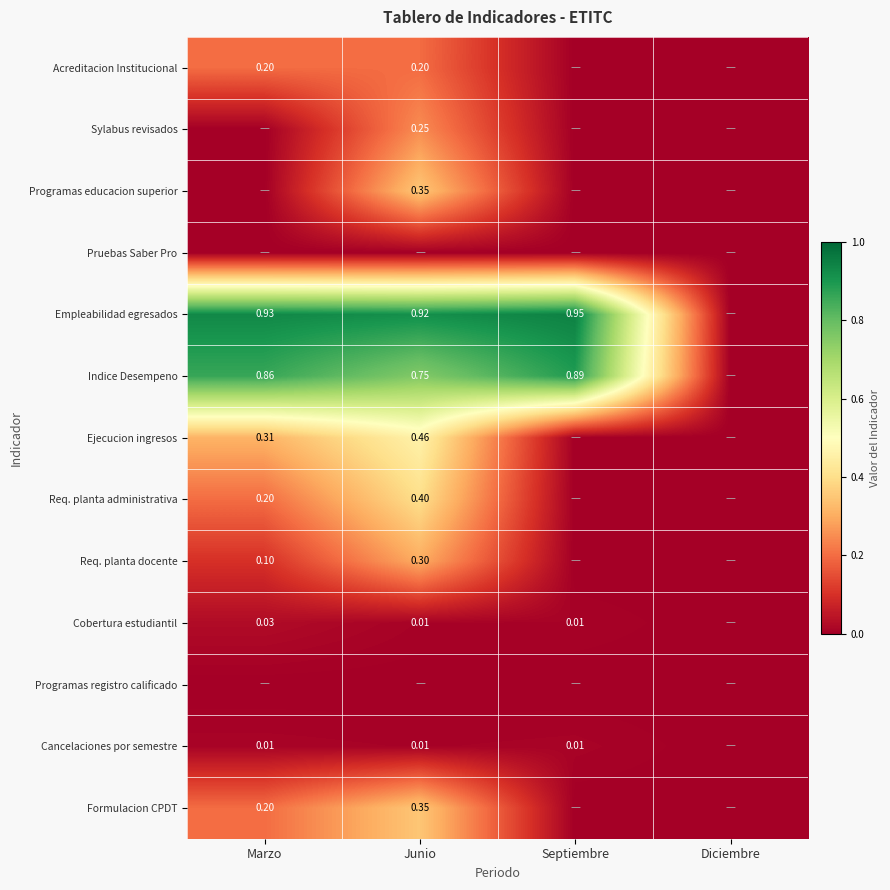

Rank the series at Junio from highest to lowest value.

Empleabilidad egresados, Indice Desempeno, Ejecucion ingresos, Req. planta administrativa, Programas educacion superior, Formulacion CPDT, Req. planta docente, Sylabus revisados, Acreditacion Institucional, Cobertura estudiantil, Cancelaciones por semestre, Pruebas Saber Pro, Programas registro calificado